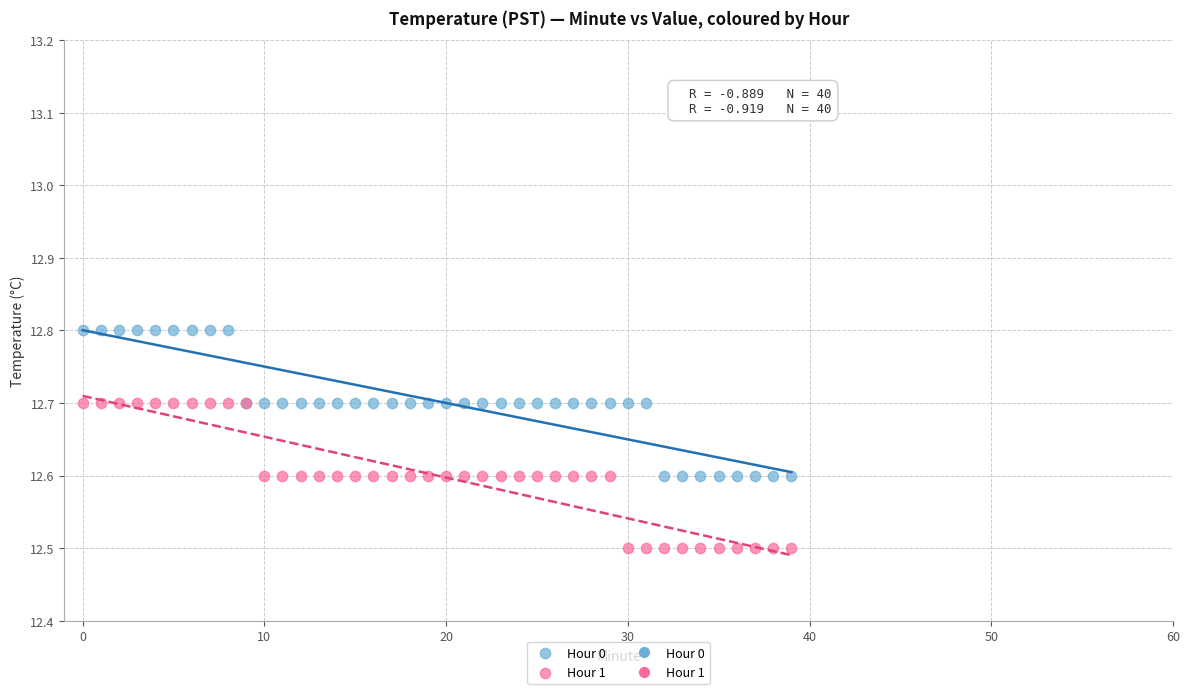

Which series reaches the maximum Y coordinate?

Hour 0